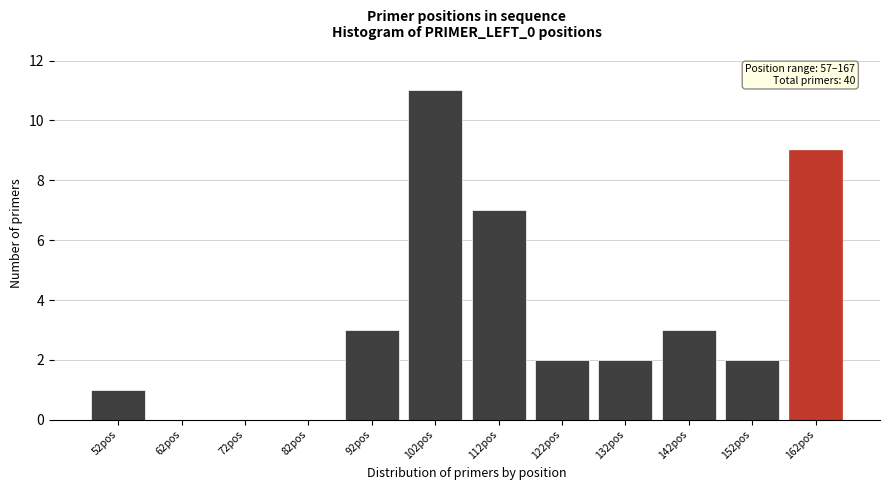

Reading left to right, what are all the values shown in this chart?

52pos=1	62pos=0	72pos=0	82pos=0	92pos=3	102pos=11	112pos=7	122pos=2	132pos=2	142pos=3	152pos=2	162pos=9